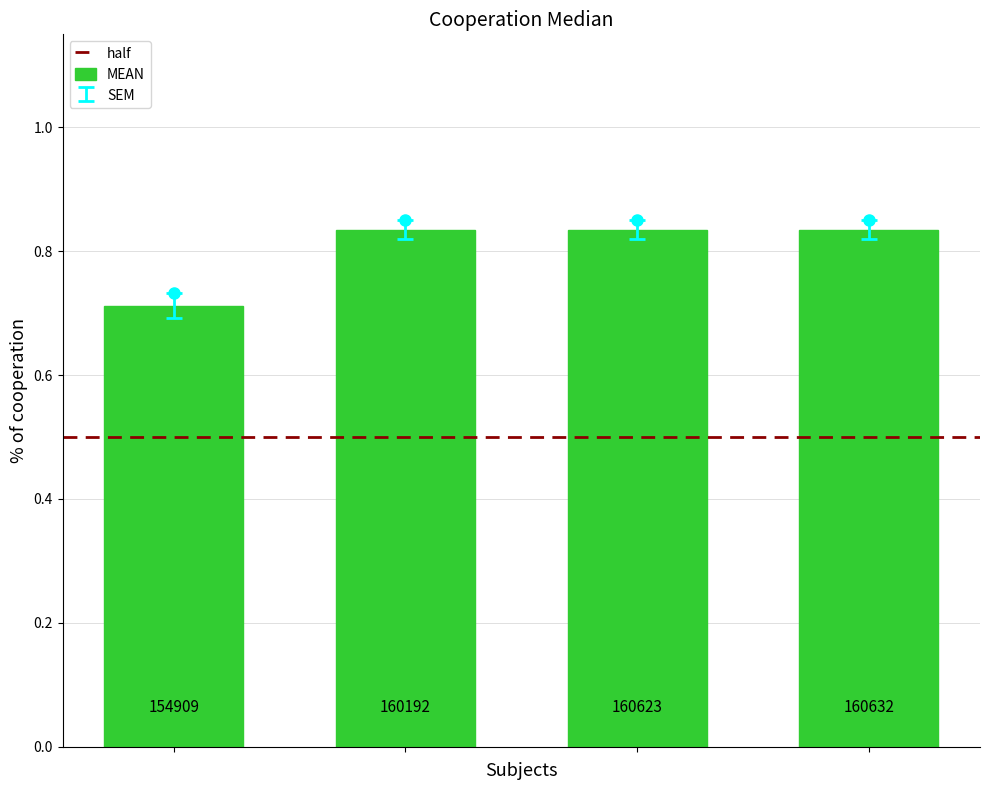

What is the value of the Latitude bar at the 1st from the left?

0.7